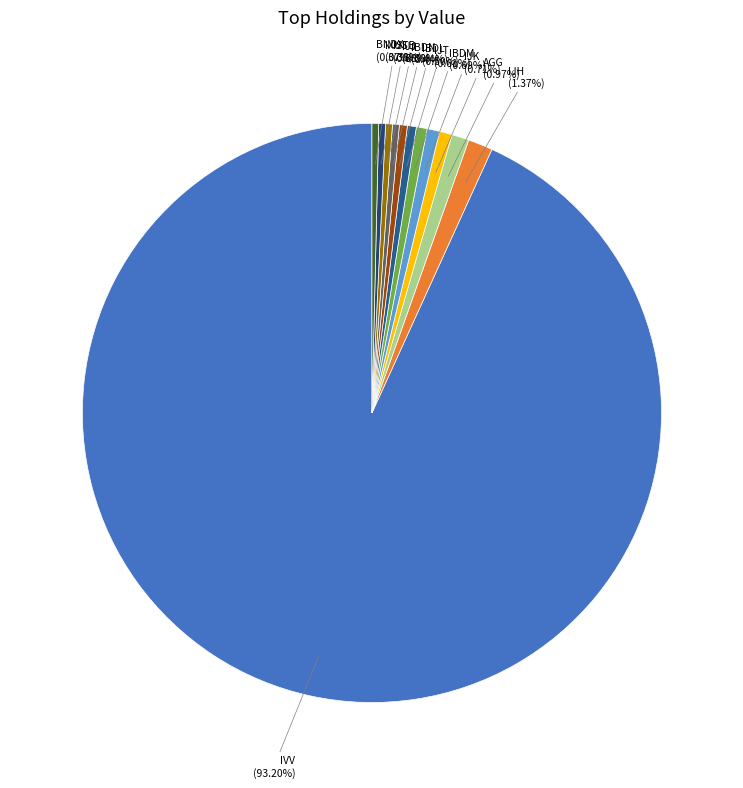

Count the number of slices in the pie.

12